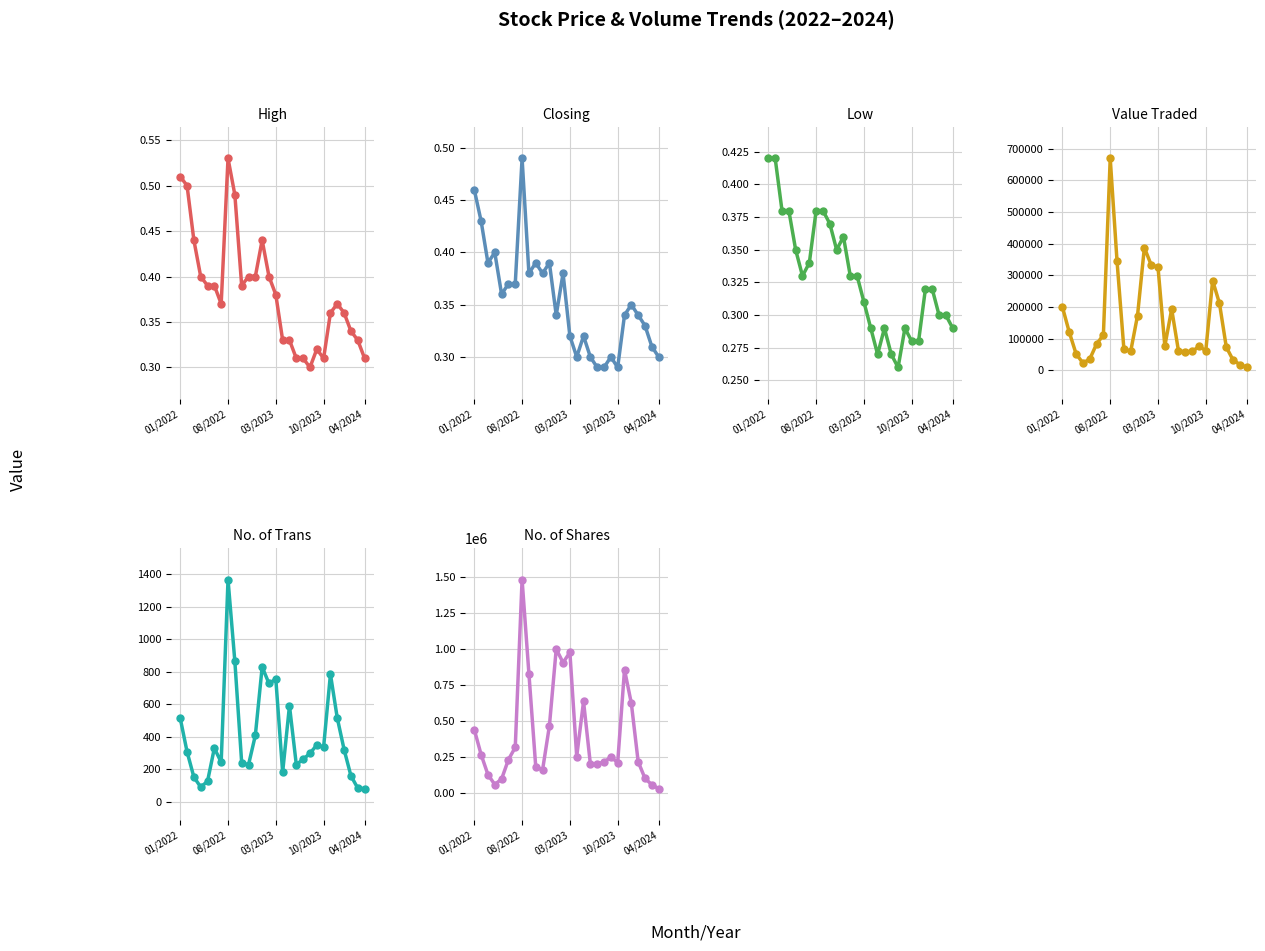

True or false: Low and No. of Trans intersect in this chart.

False